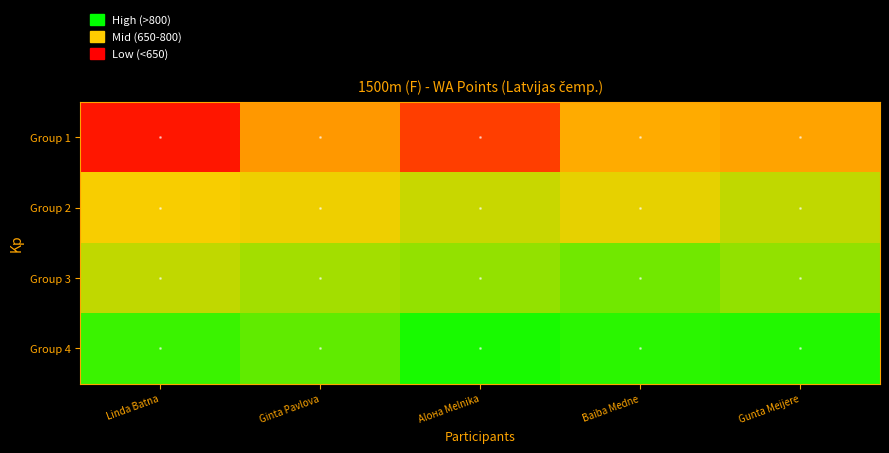

Which label corresponds to the smallest value in the chart?

Aloна Melnika